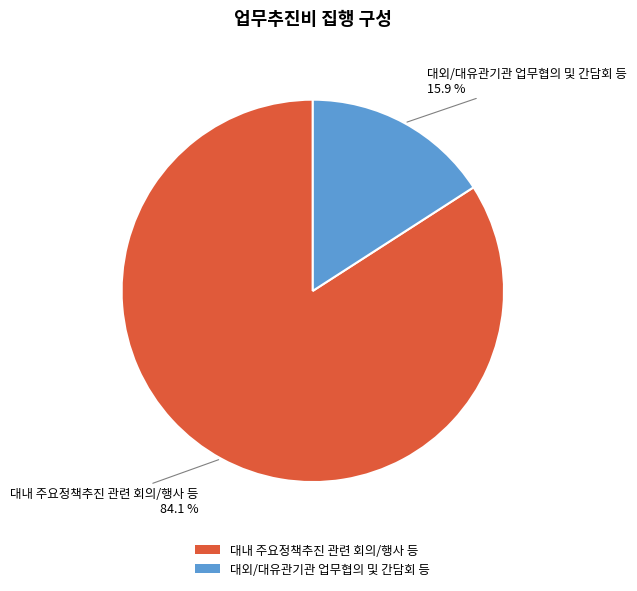

Count the number of slices in the pie.

2